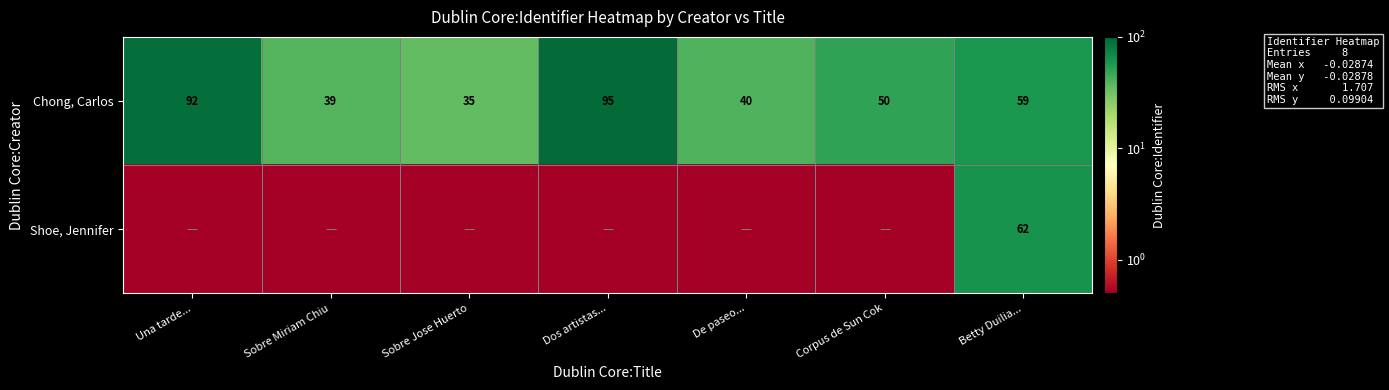

The Chong, Carlos series shows 74.0 at Corpus de Sun Cok. True or false?

False